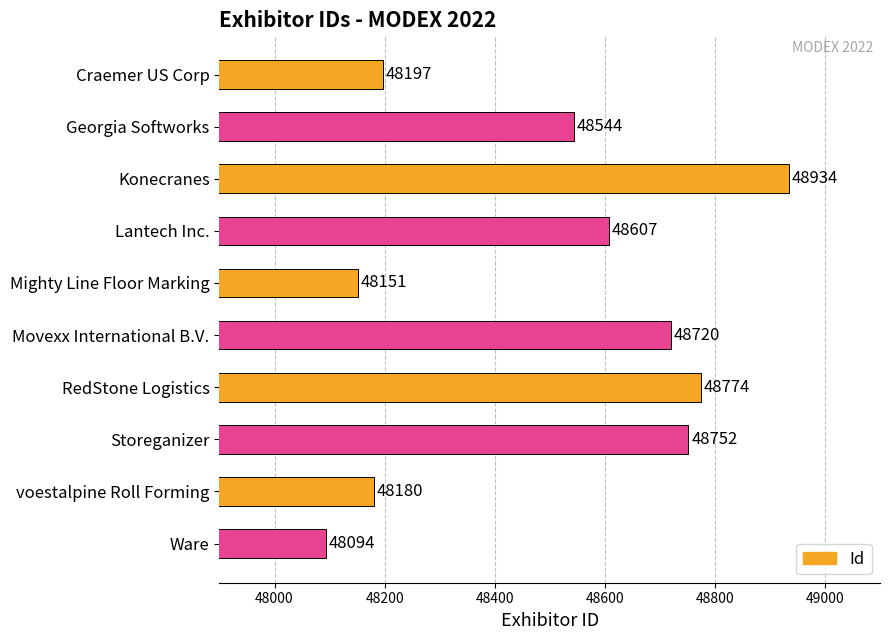

Reading top to bottom, extract all data points from this chart.

Craemer US Corp=48197	Georgia Softworks=48544	Konecranes=48934	Lantech Inc.=48607	Mighty Line Floor Marking=48151	Movexx International B.V.=48720	RedStone Logistics=48774	Storeganizer=48752	voestalpine Roll Forming=48180	Ware=48094